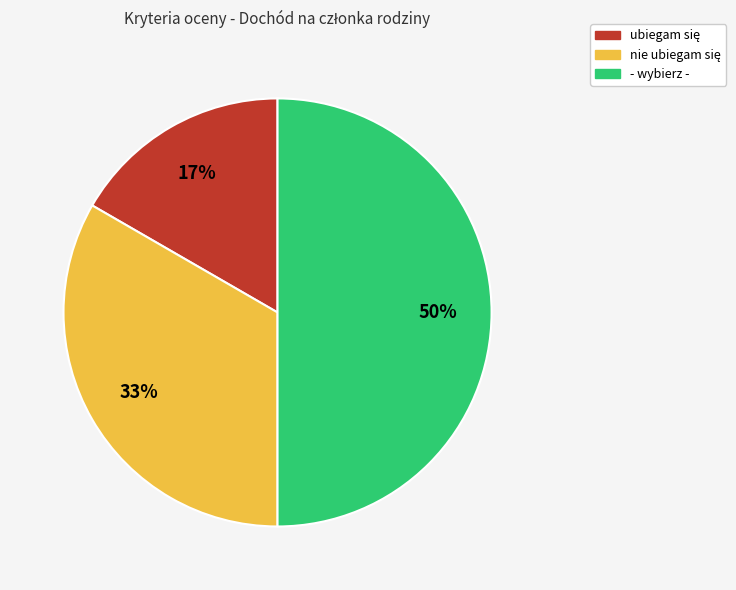

To the nearest percent, what is the difference between the largest and smallest slice percentages?

33%